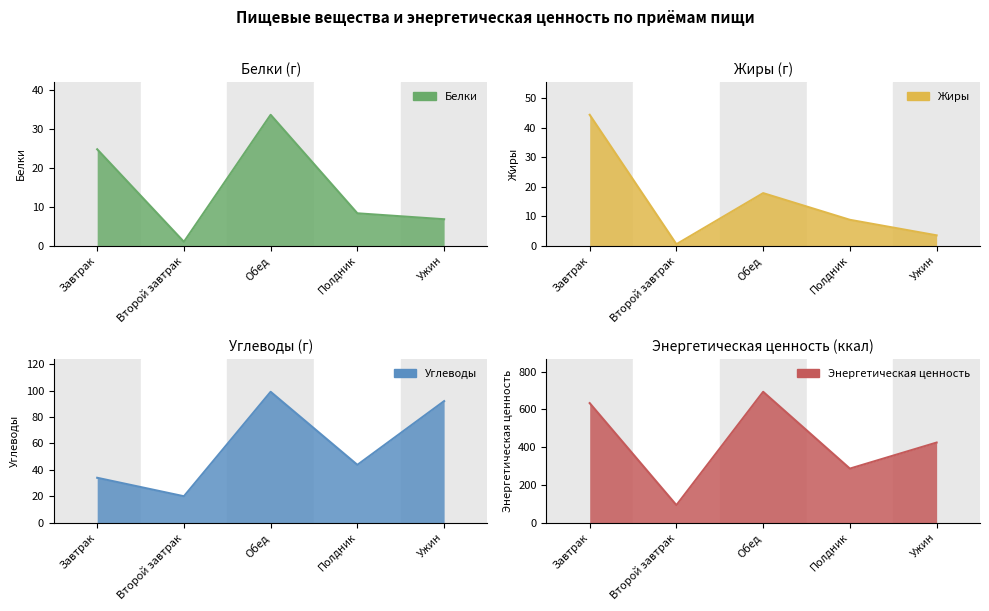

What is the difference between the Белки values at Полдник and Обед?

25.3